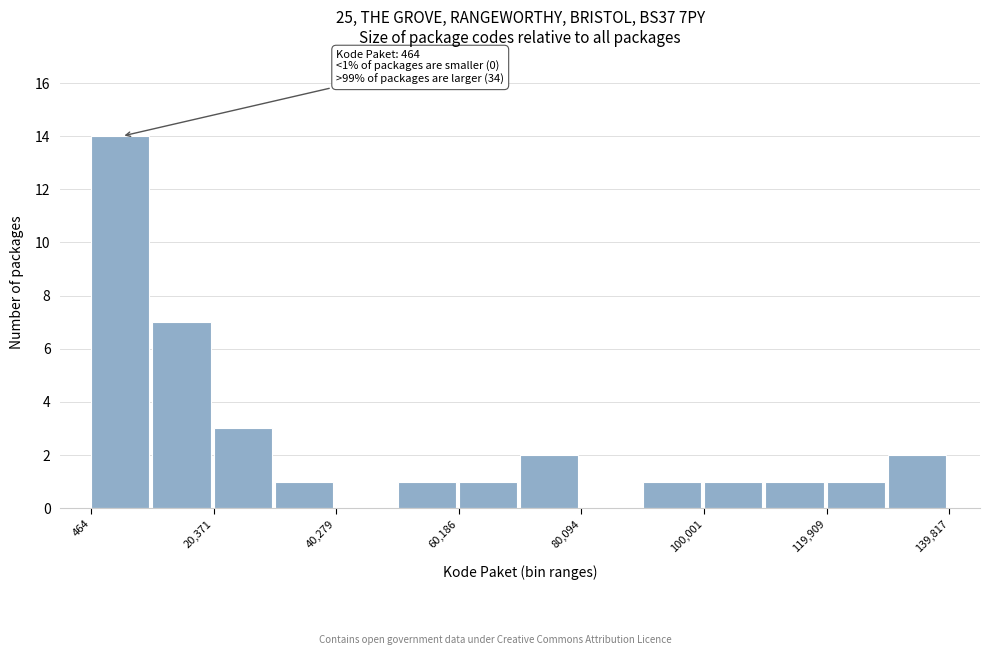

Which range on the x-axis has the tallest bar?

0 to 10000